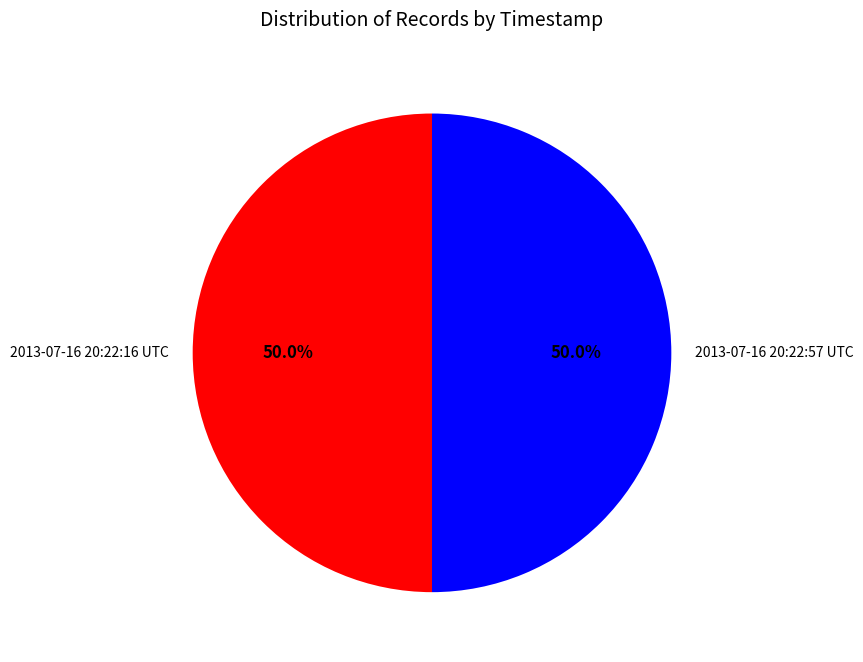

What percentage is NOT represented by 2013-07-16 20:22:16 UTC?

50.0%